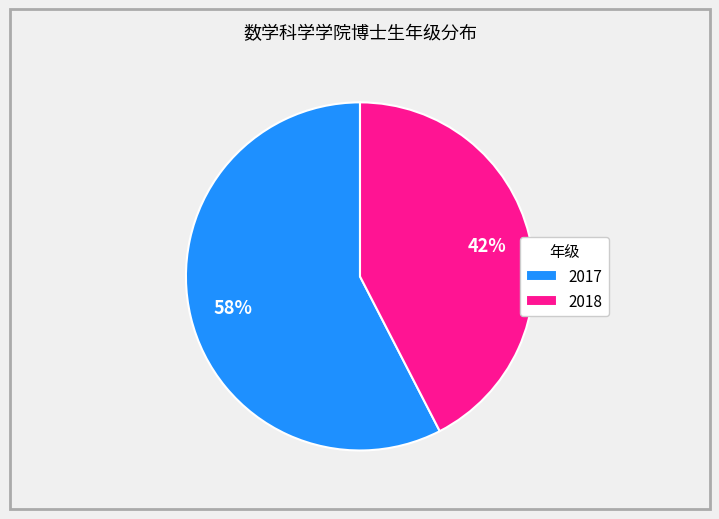

Do 2017 and 2018 together represent more than half of the pie?

Yes